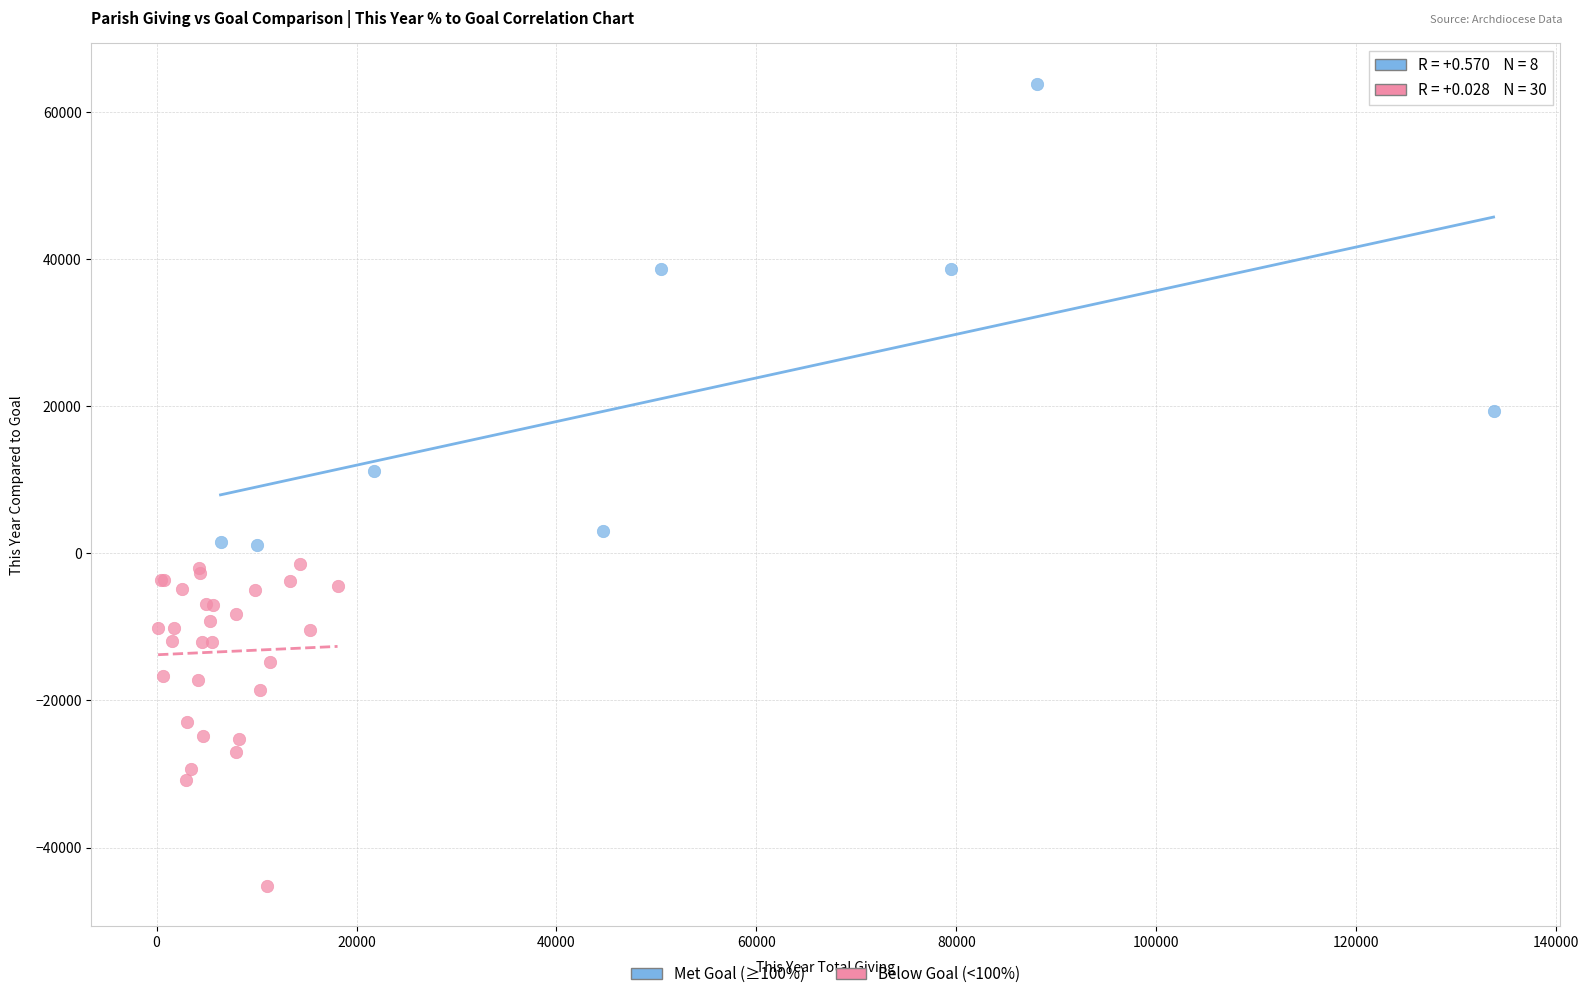

What are all the series names shown in the legend?

Met Goal (≥100%), Below Goal (<100%)